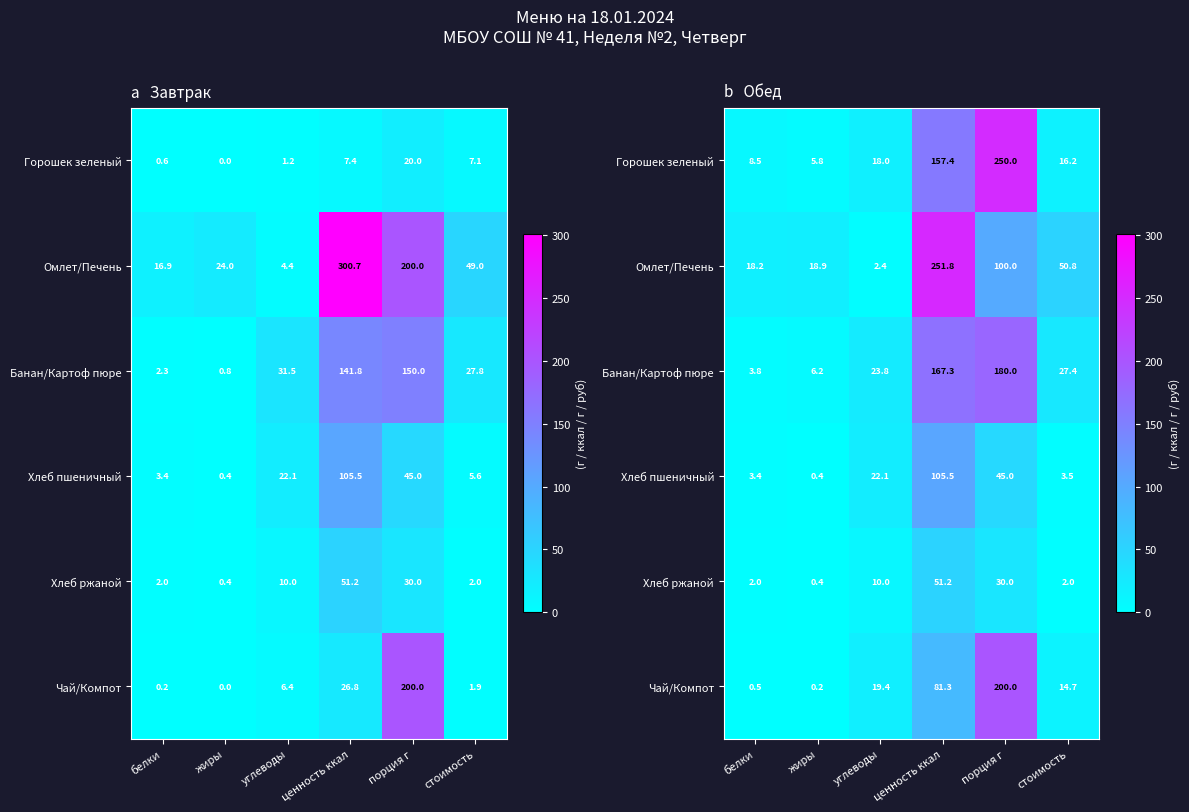

What is the difference between the maximum and minimum values in the Хлеб ржаной series?

50.8